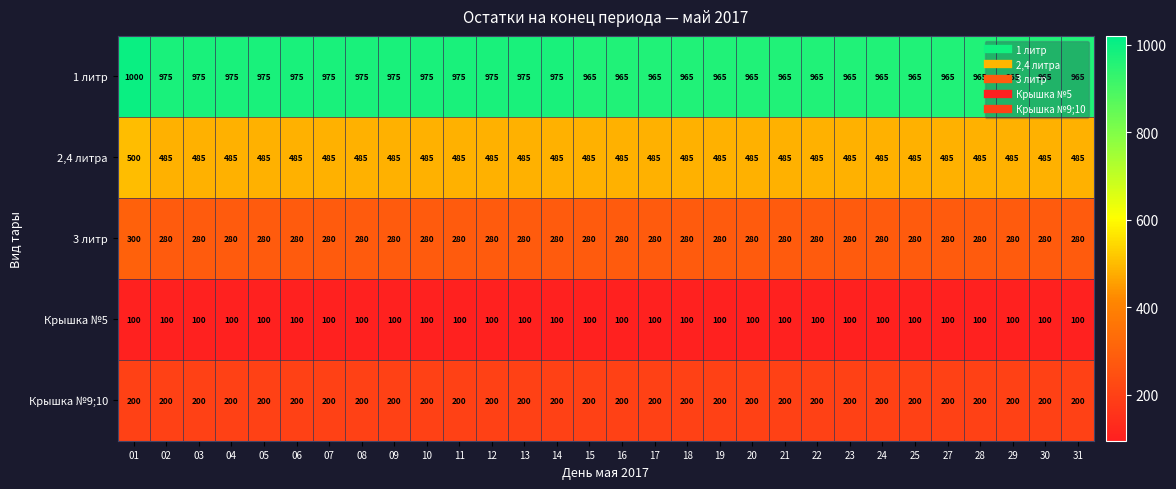

How many distinct data groups are displayed?

5